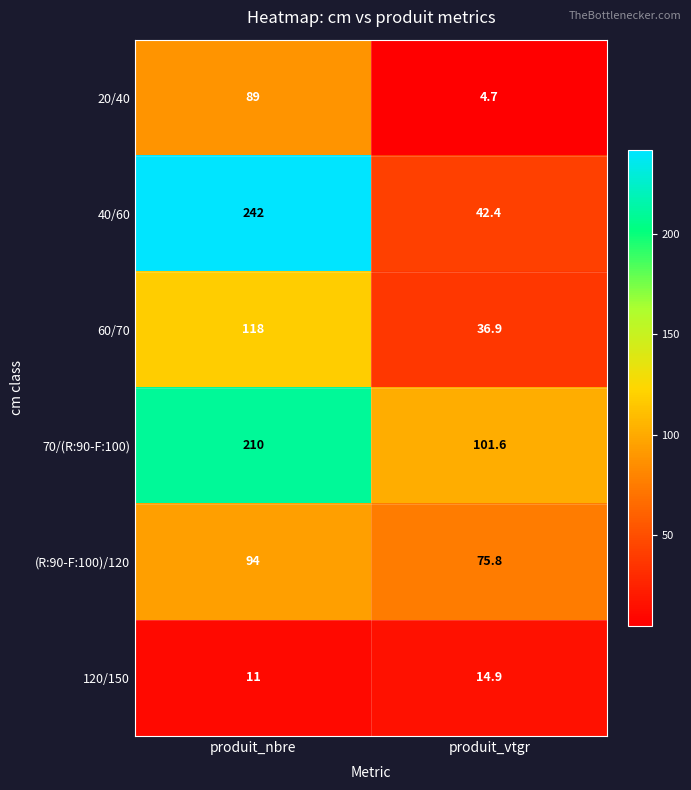

Reading left to right, extract all data points from this chart.

20/40: 89.0	4.7
40/60: 242.0	42.4
60/70: 118.0	36.9
70/(R:90-F:100): 210.0	101.6
(R:90-F:100)/120: 94.0	75.8
120/150: 11.0	14.9